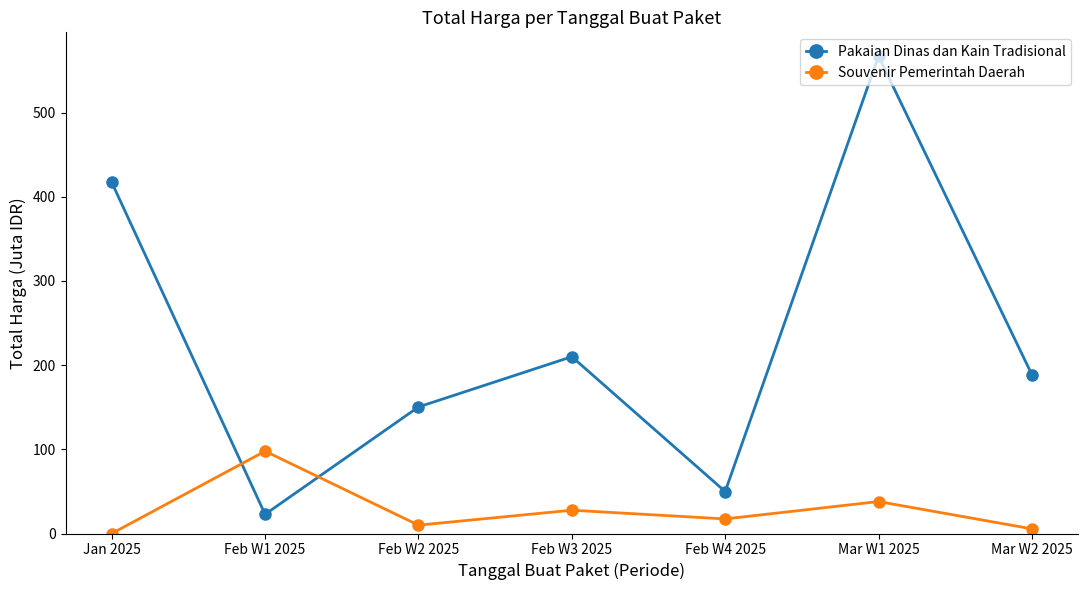

What is the minimum value for Pakaian Dinas dan Kain Tradisional?

22.8